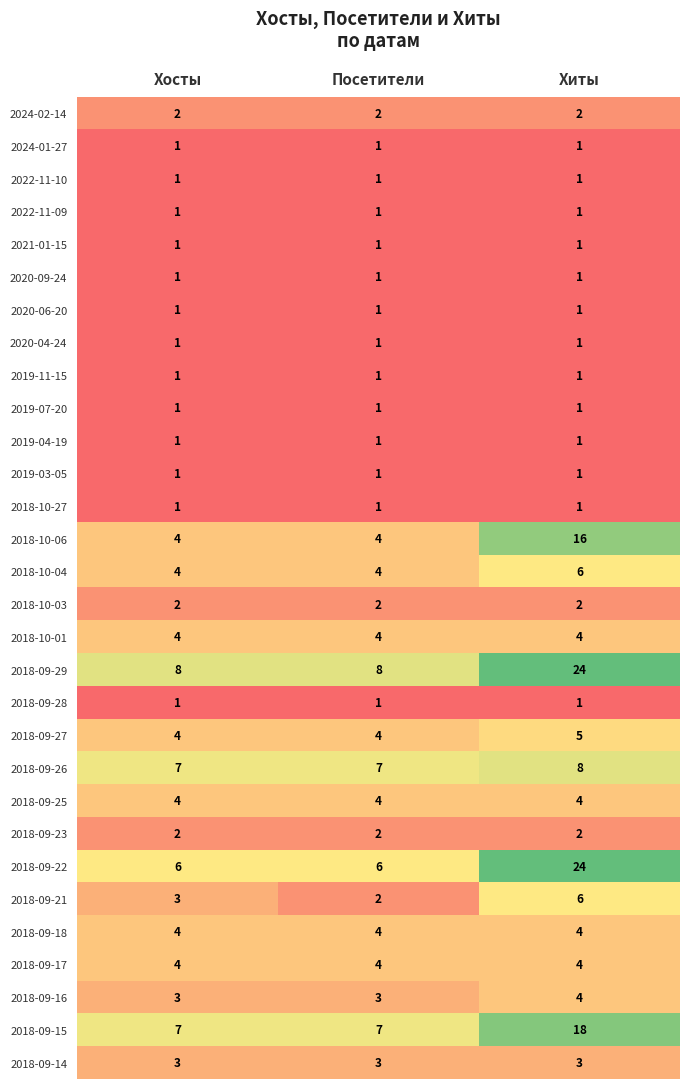

What is the sum of the 2018-09-25 values at Посетители and Хиты?

8